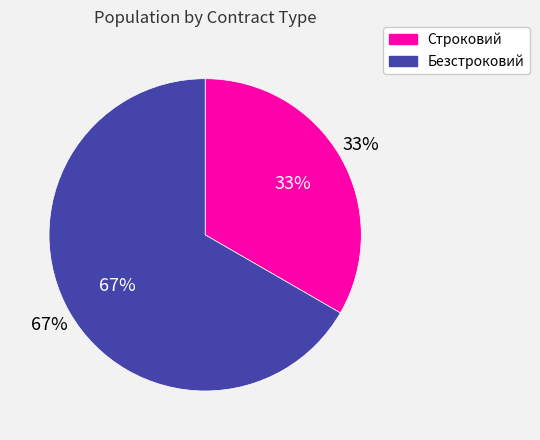

What is the ratio of the value at Строковий to the value at Безстроковий?

0.5